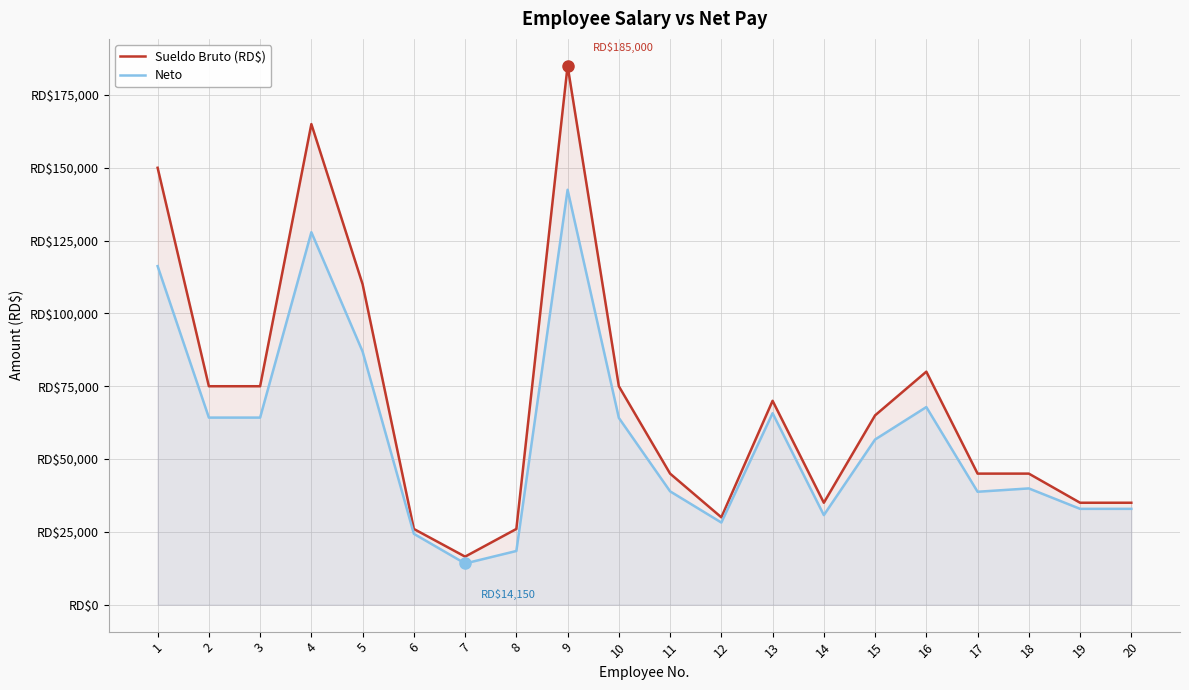

What is the maximum value shown in the chart?

185000.0